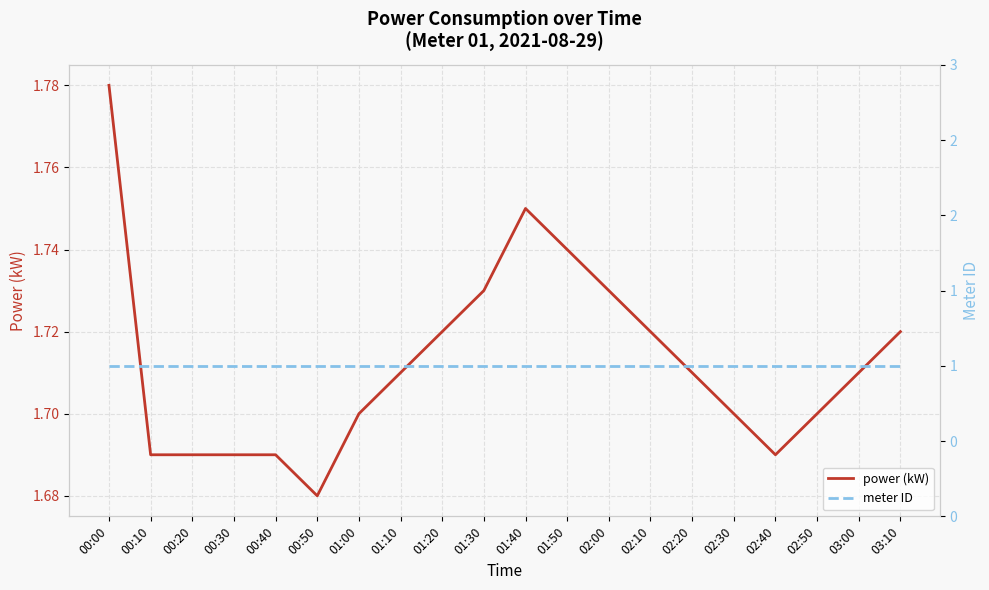

Which series has the widest spread of values?

power (kW)